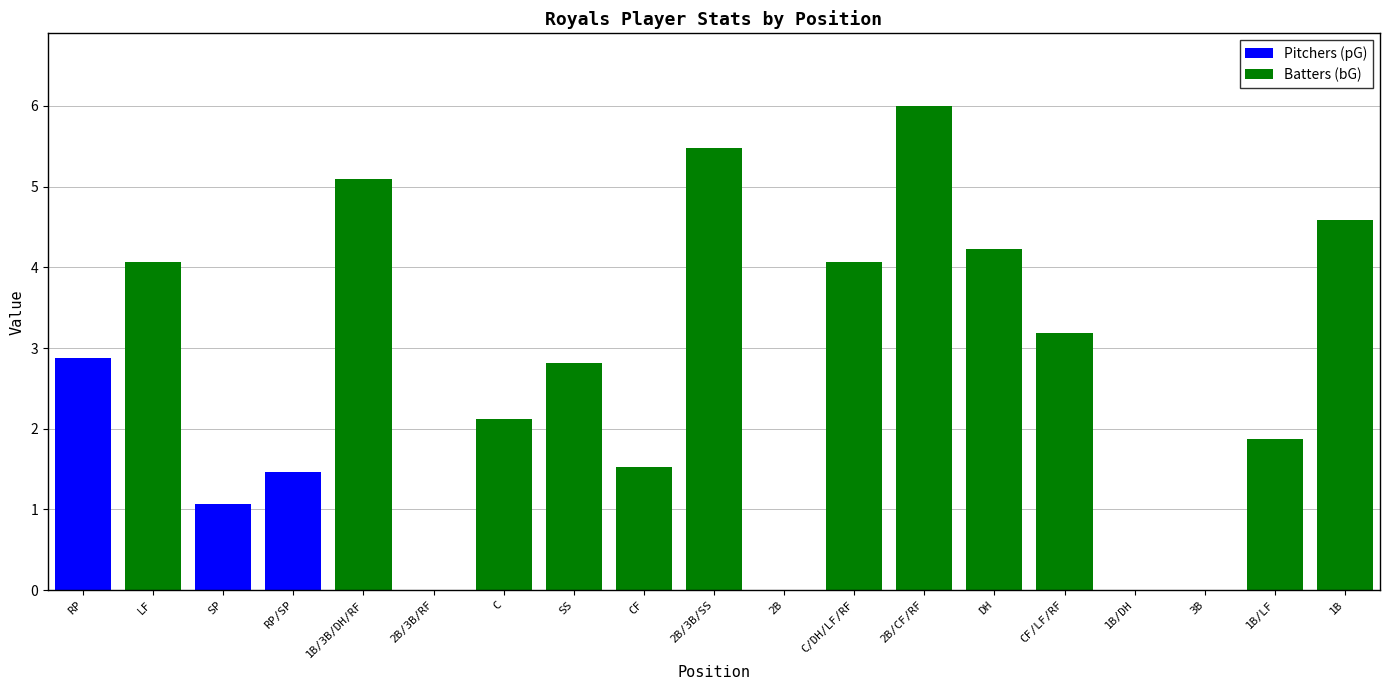

Count the number of data series in this chart.

2